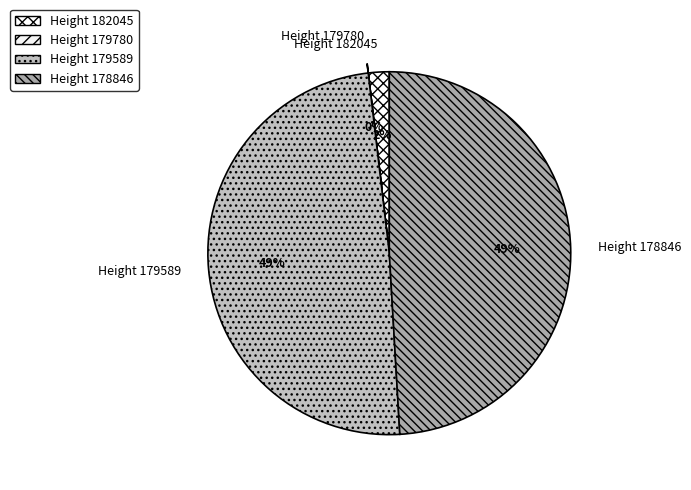

To the nearest percent, what is the combined percentage of Height 179589 and Height 182045?

51%